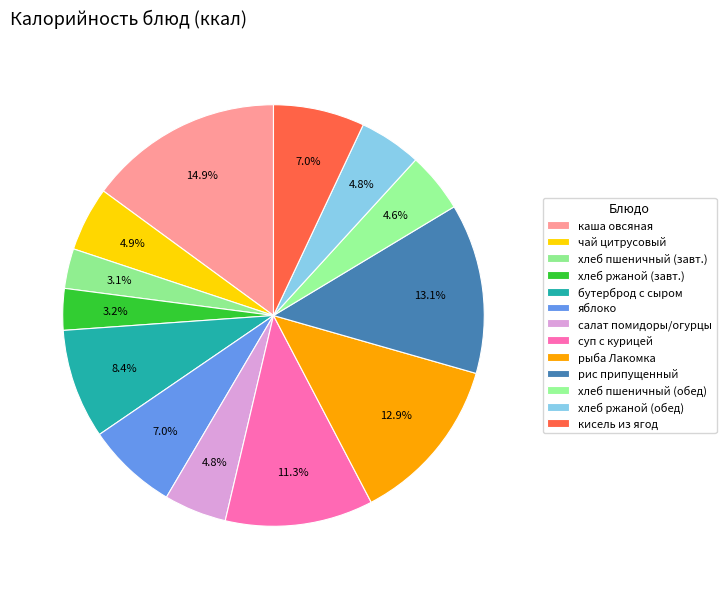

How many slices are in this pie chart?

13